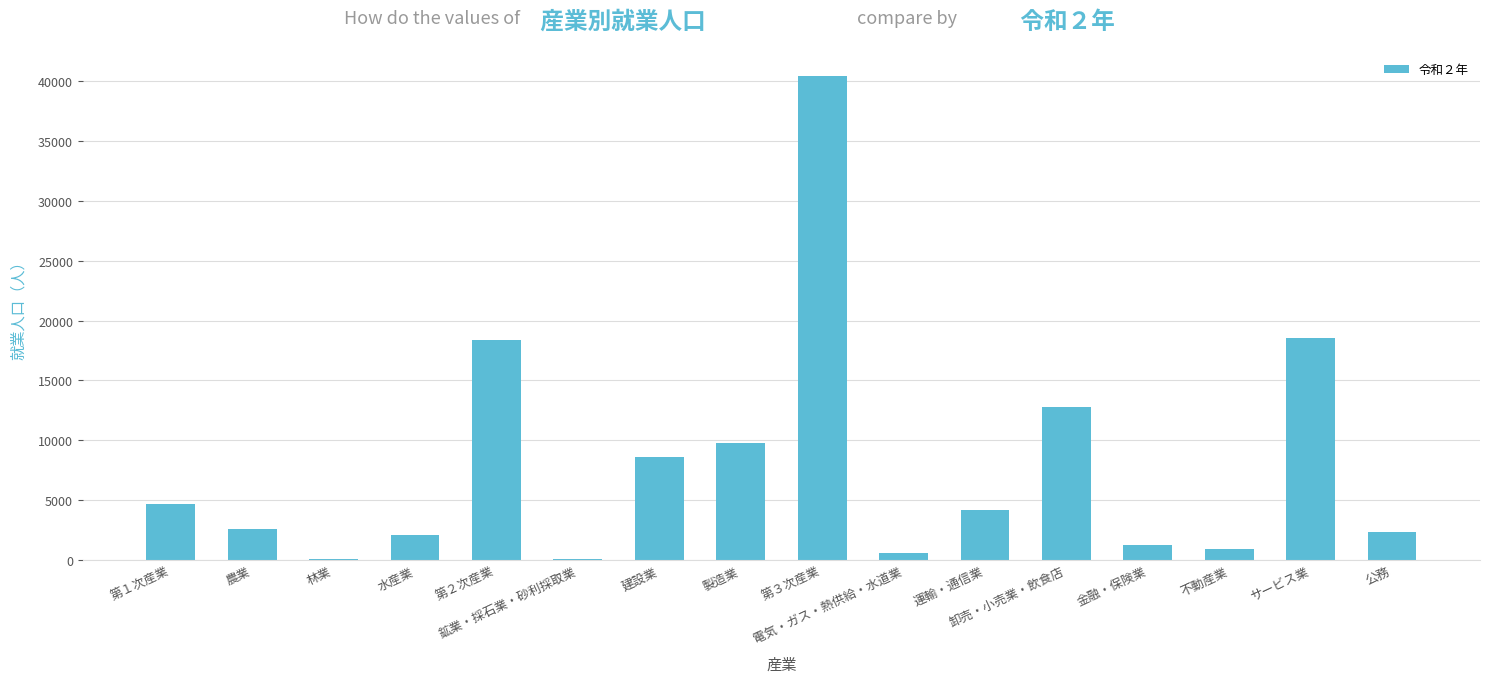

Does the chart contain stacked bars?

No